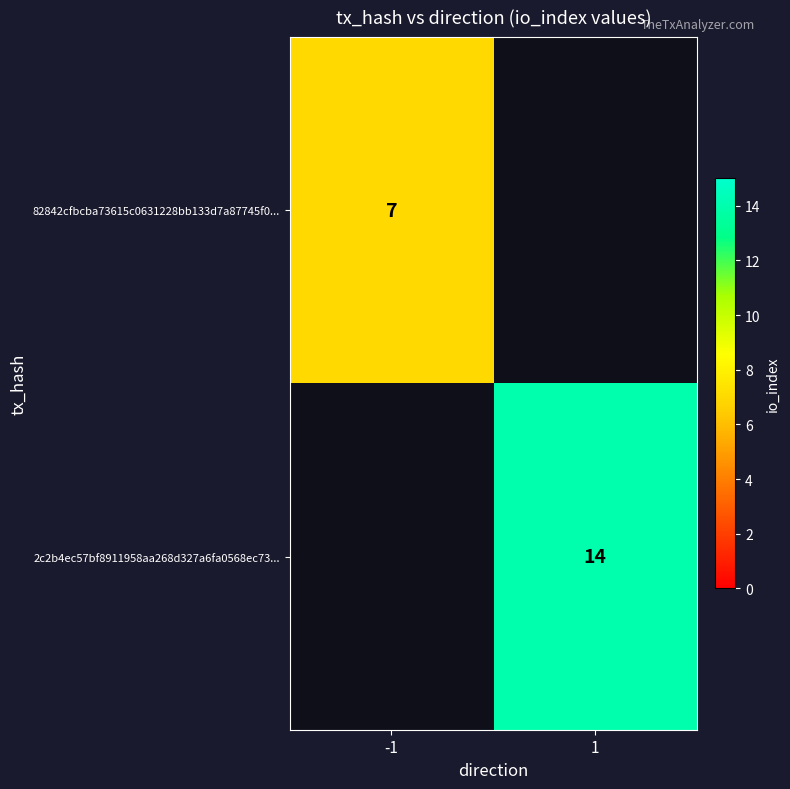

Is it true that 82842cfbcba73615c0631228bb133d7a87745f0... equals 11 at -1?

False